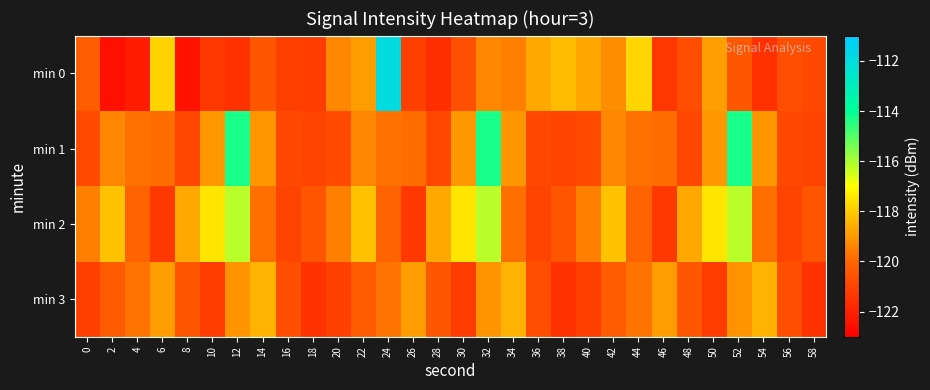

What is the greatest value displayed?

-111.9